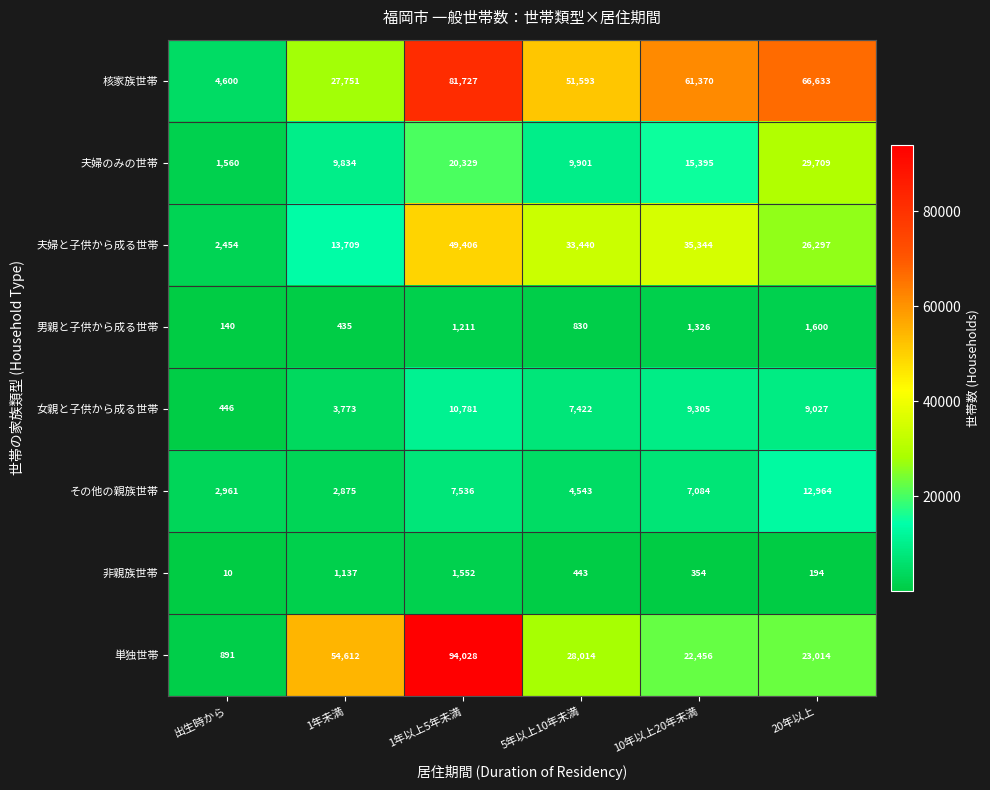

Is it true that 核家族世帯 equals 15109 at 1年未満?

False